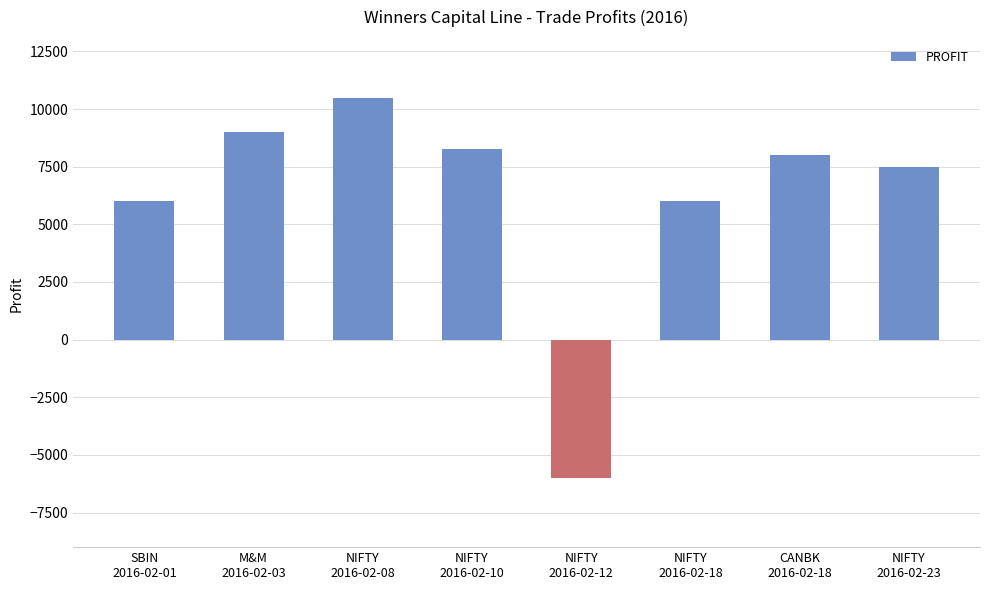

Reading left to right, list all the values displayed in this chart.

SBIN
2016-02-01=6000	M&M
2016-02-03=9000	NIFTY
2016-02-08=10500	NIFTY
2016-02-10=8250	NIFTY
2016-02-12=-6000	NIFTY
2016-02-18=6000	CANBK
2016-02-18=8000	NIFTY
2016-02-23=7500